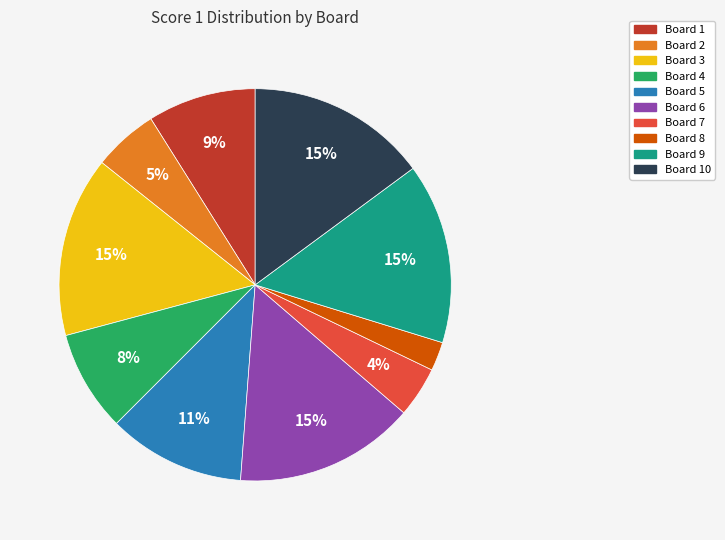

Does any single category account for the majority?

No